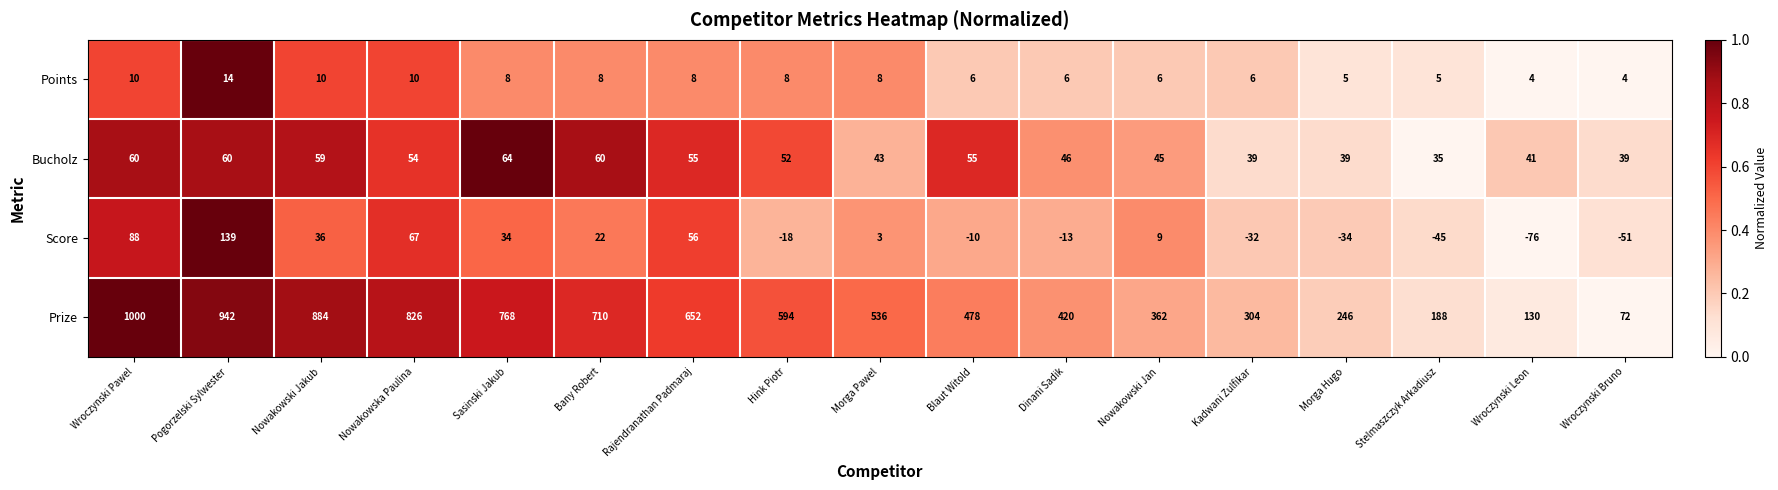

List the series in order of their peak value, lowest first.

Points, Bucholz, Score, Prize